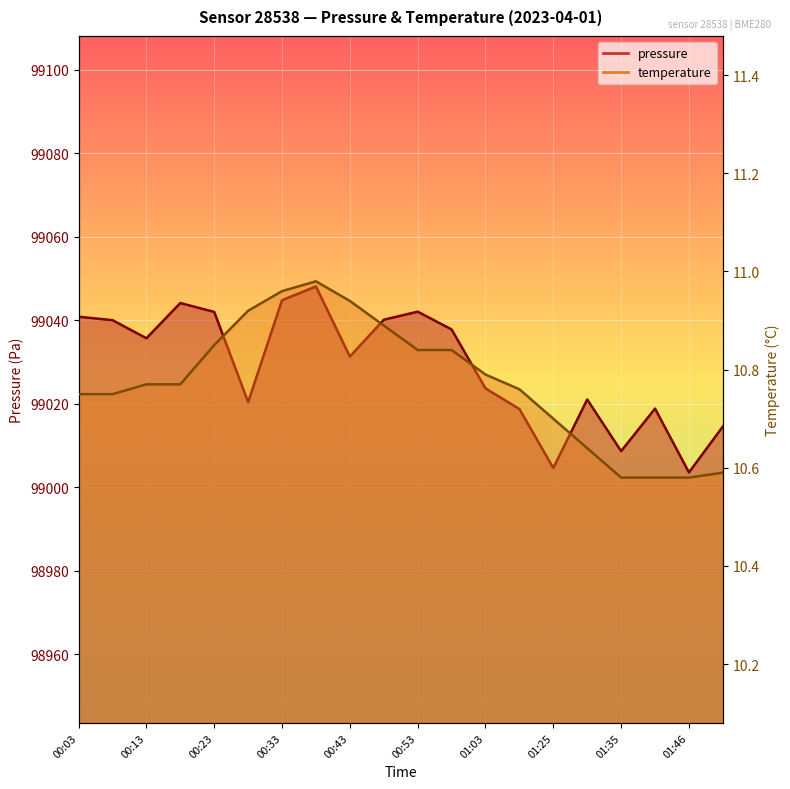

What is the sum of all pressure values?

1980581.7